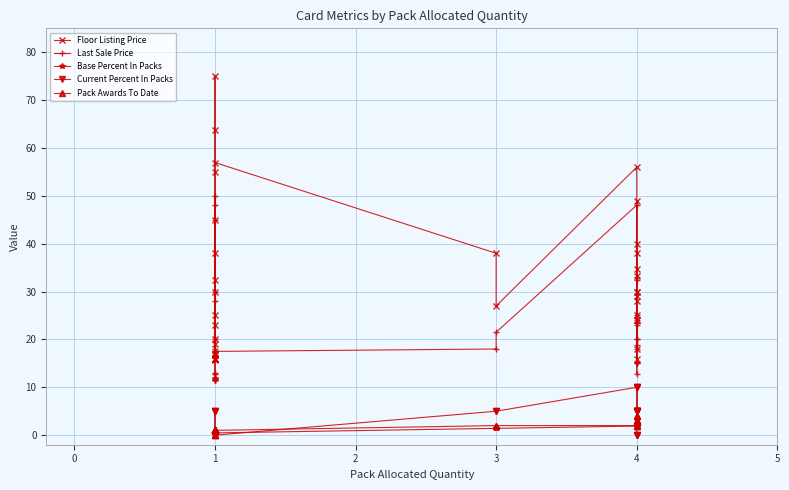

What is the value of the Current Percent In Packs point at the 15th from the left?

5.0